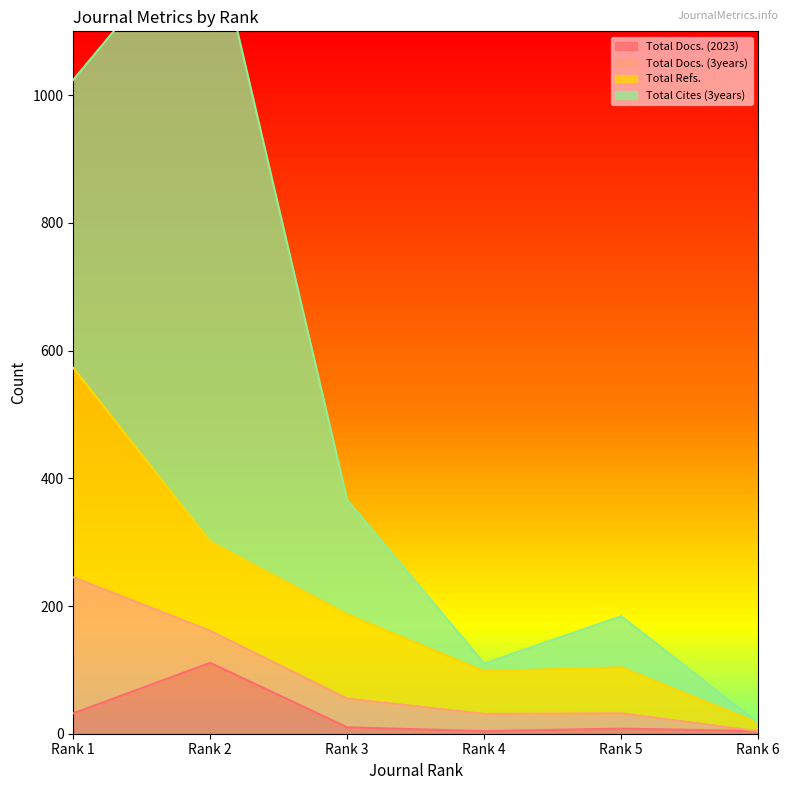

Rank the categories by Total Docs. (2023) value from lowest to highest.

Rank 4, Rank 6, Rank 5, Rank 3, Rank 1, Rank 2